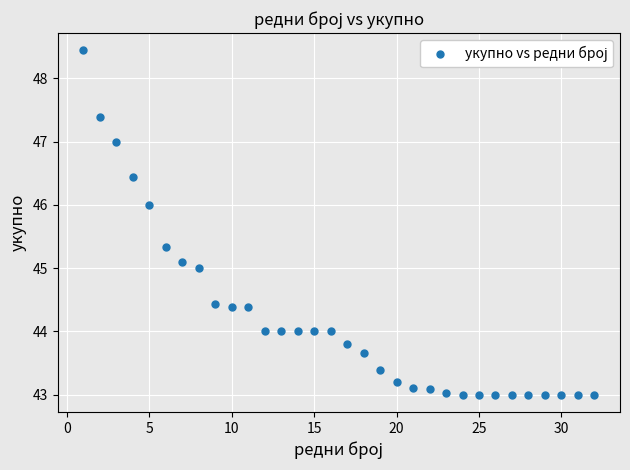

What is the range of Y values (max minus min)?

5.4